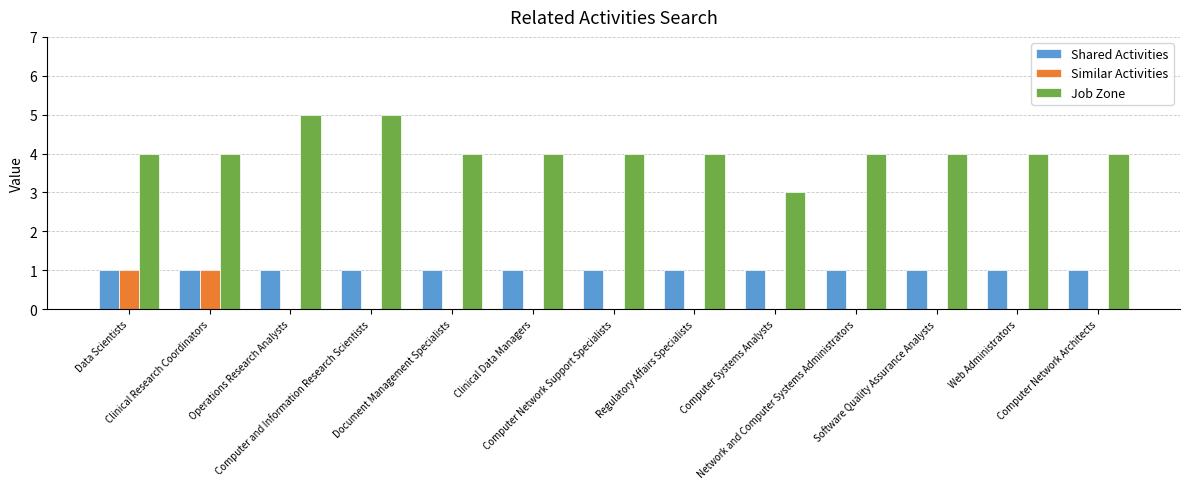

What is the greatest value displayed?

5